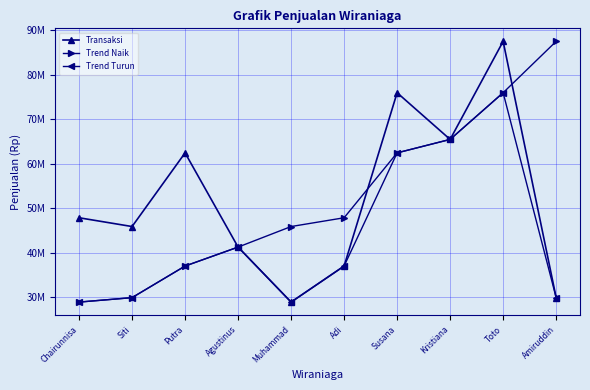

Is this an area chart (filled region under the line)?

No